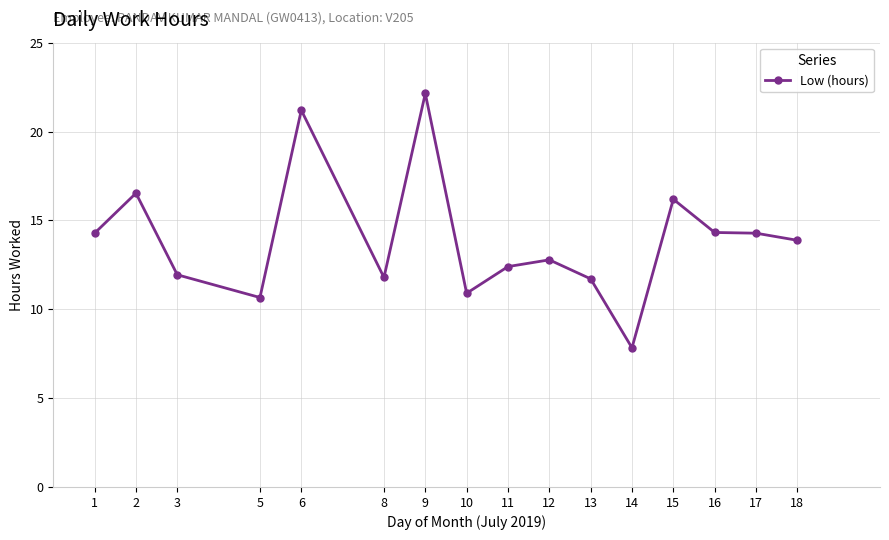

Read the value at 3.

11.9